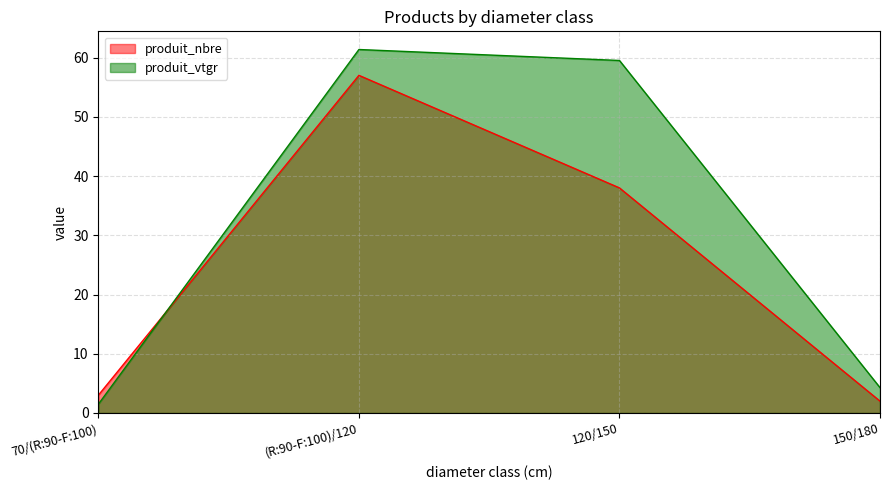

The value of produit_vtgr at 120/150 is 41.2. True or false?

False